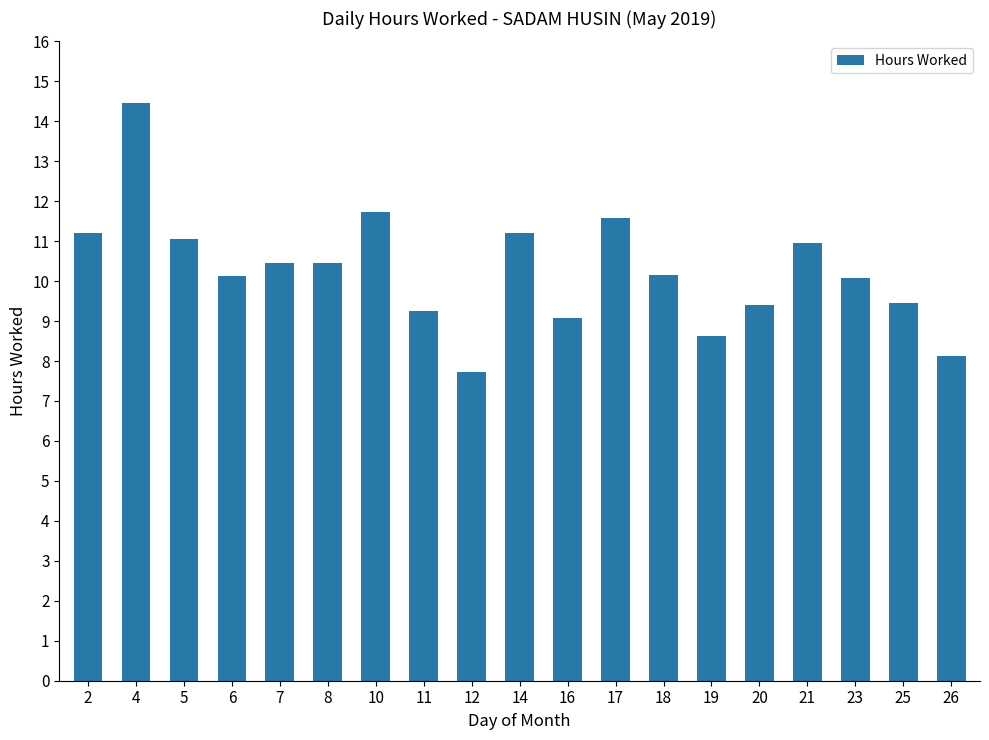

How many data points are above 10?

12